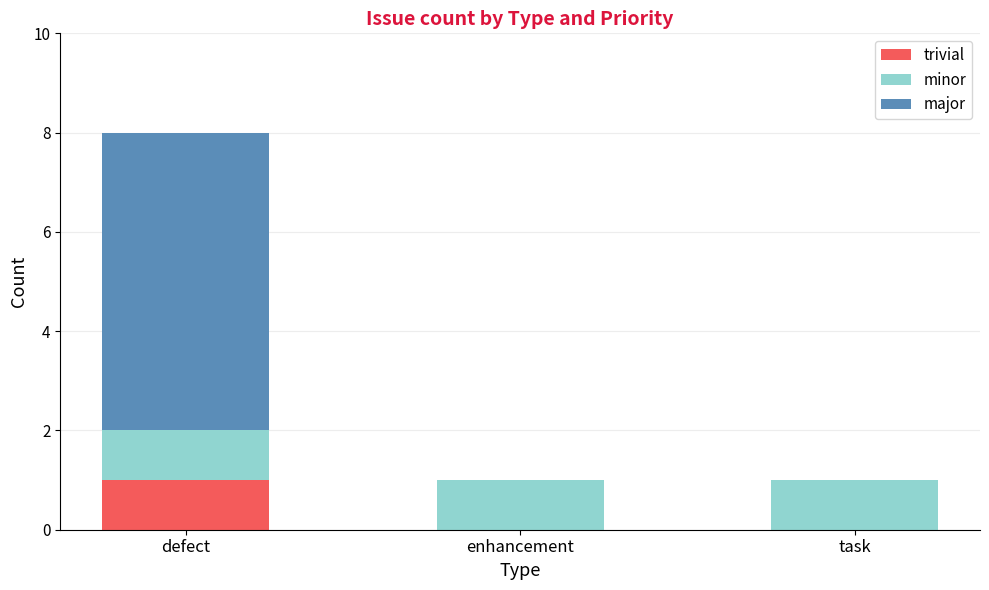

The trivial series shows 1 at defect. True or false?

True